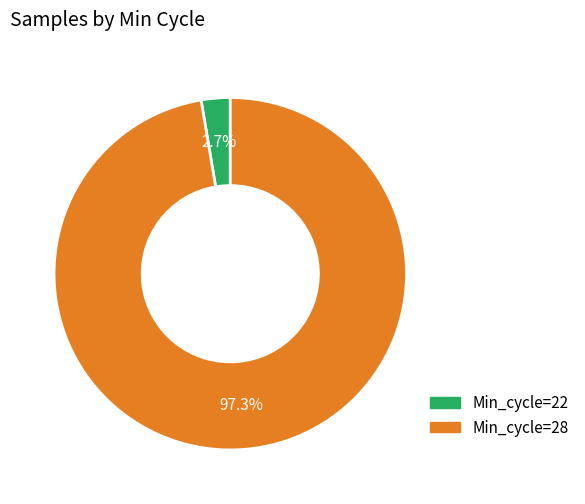

Is there any slice that represents more than half of the pie?

Yes